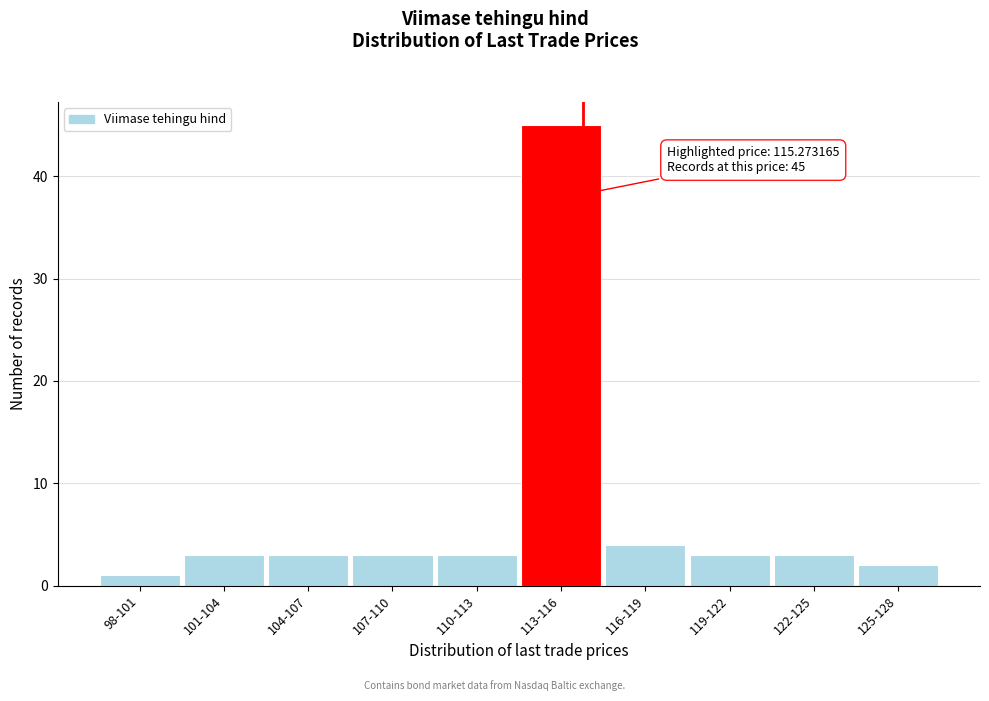

Reading left to right, transcribe all the data shown in this chart.

98-101=1	101-104=3	104-107=3	107-110=3	110-113=3	113-116=45	116-119=4	119-122=3	122-125=3	125-128=2